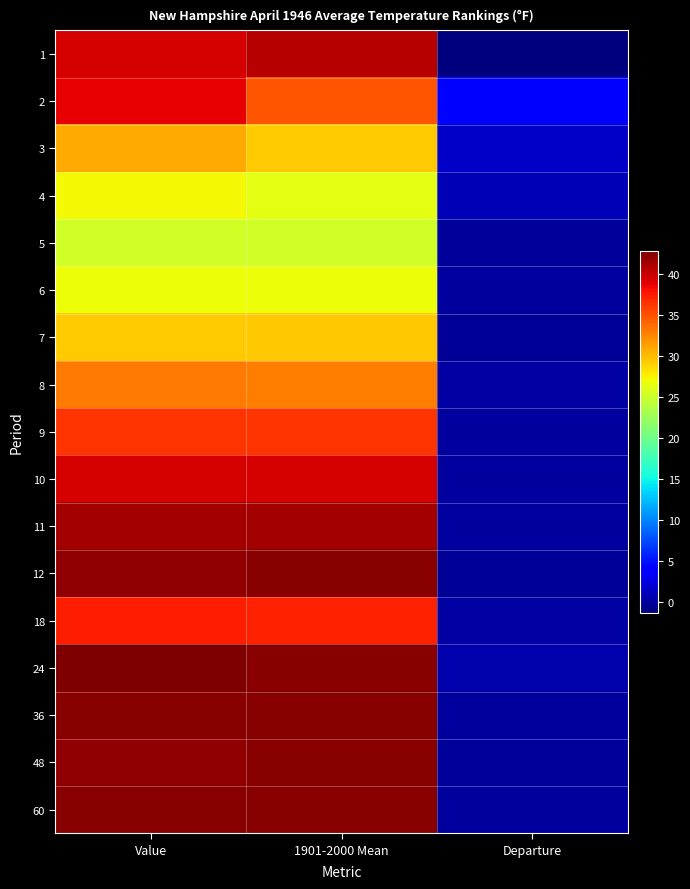

What is the spread (max minus min) of values at 1901-2000 Mean?

17.0